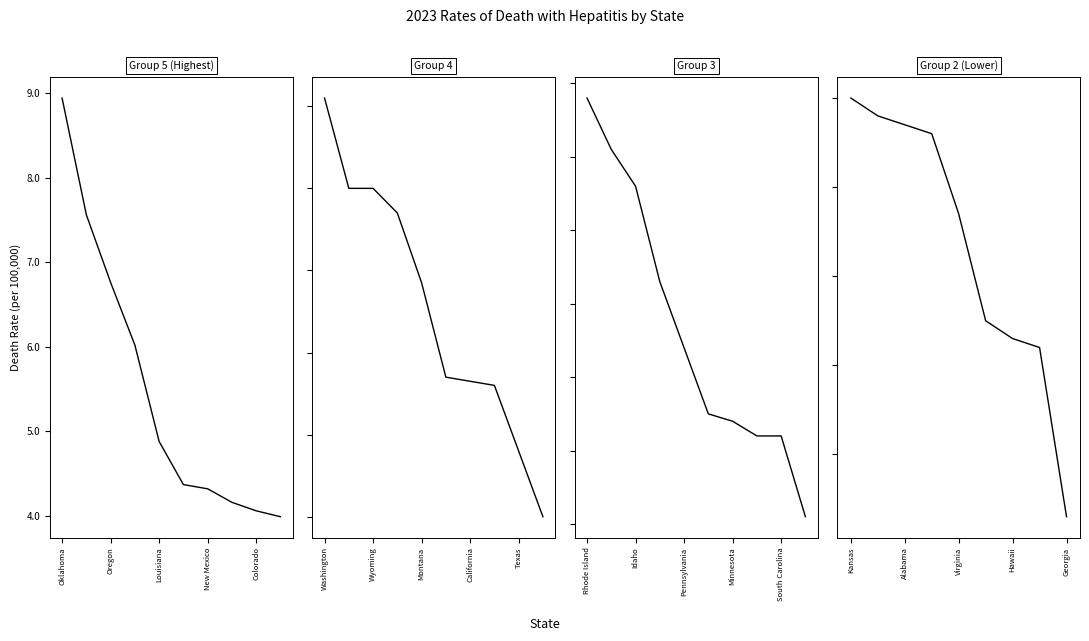

What position from the right is Arkansas?

12